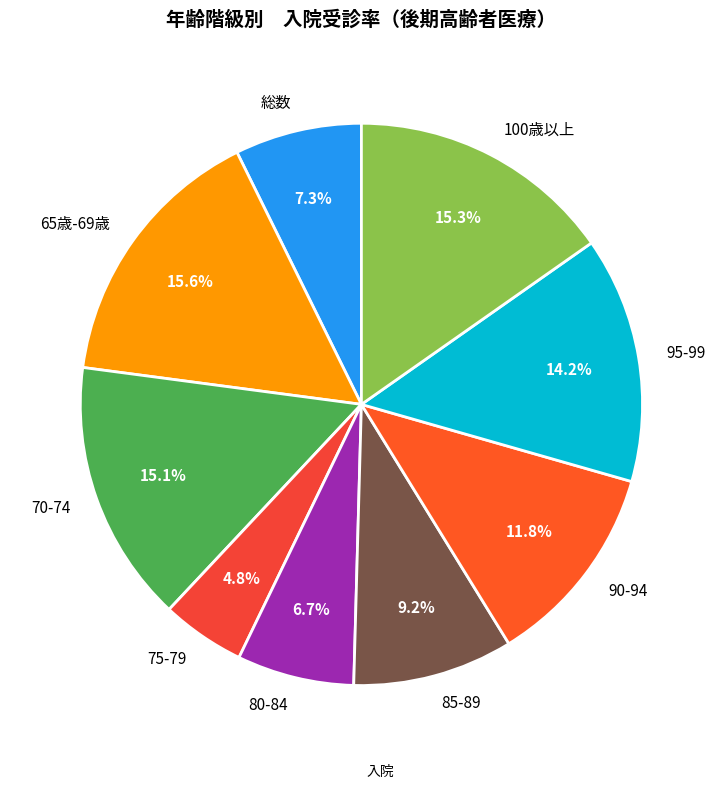

How many segments does this pie chart have?

9